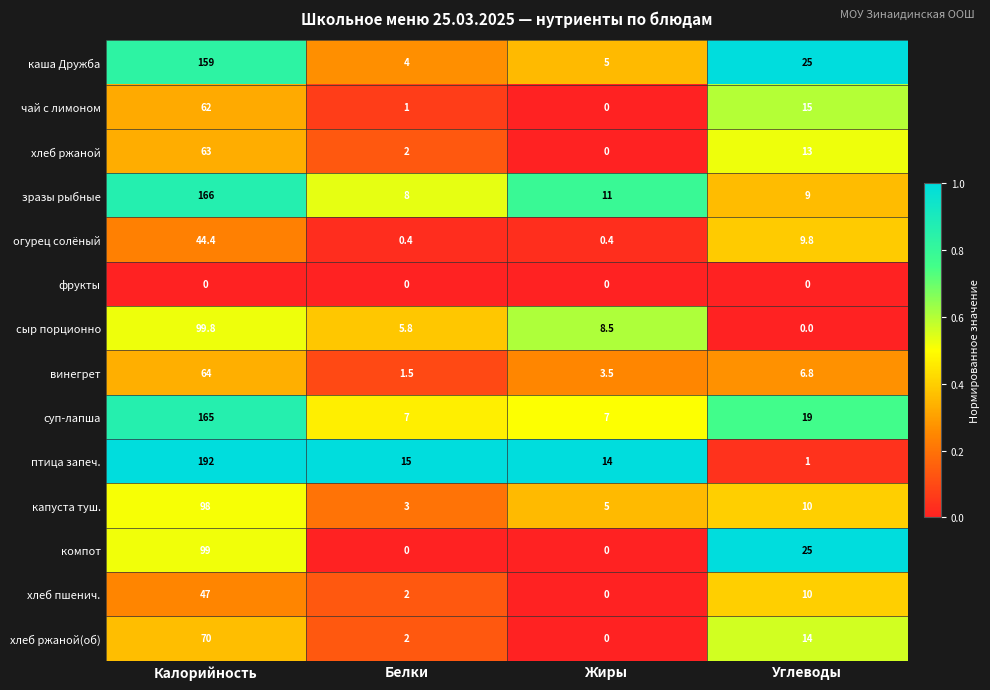

At which category is the sum across all series the highest?

Калорийность